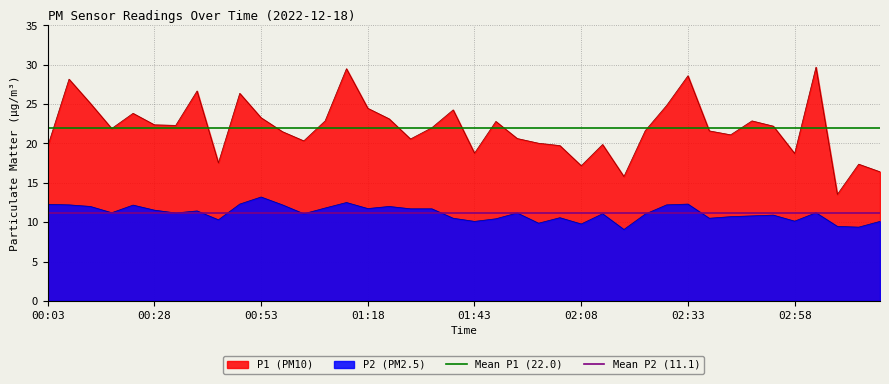

What value does the Mean P1 (22.0) series have at 00:03?

22.0